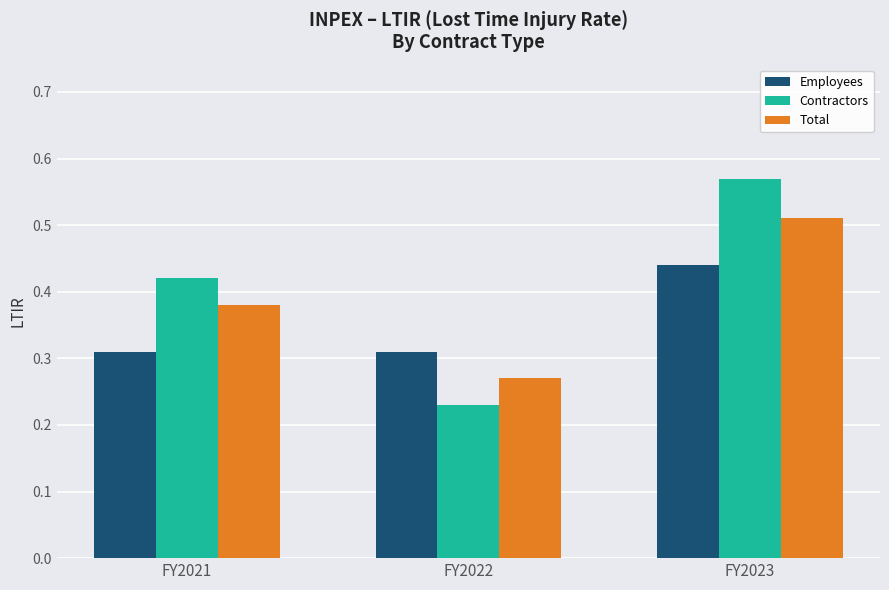

At which category does the chart reach its minimum across all series?

FY2022